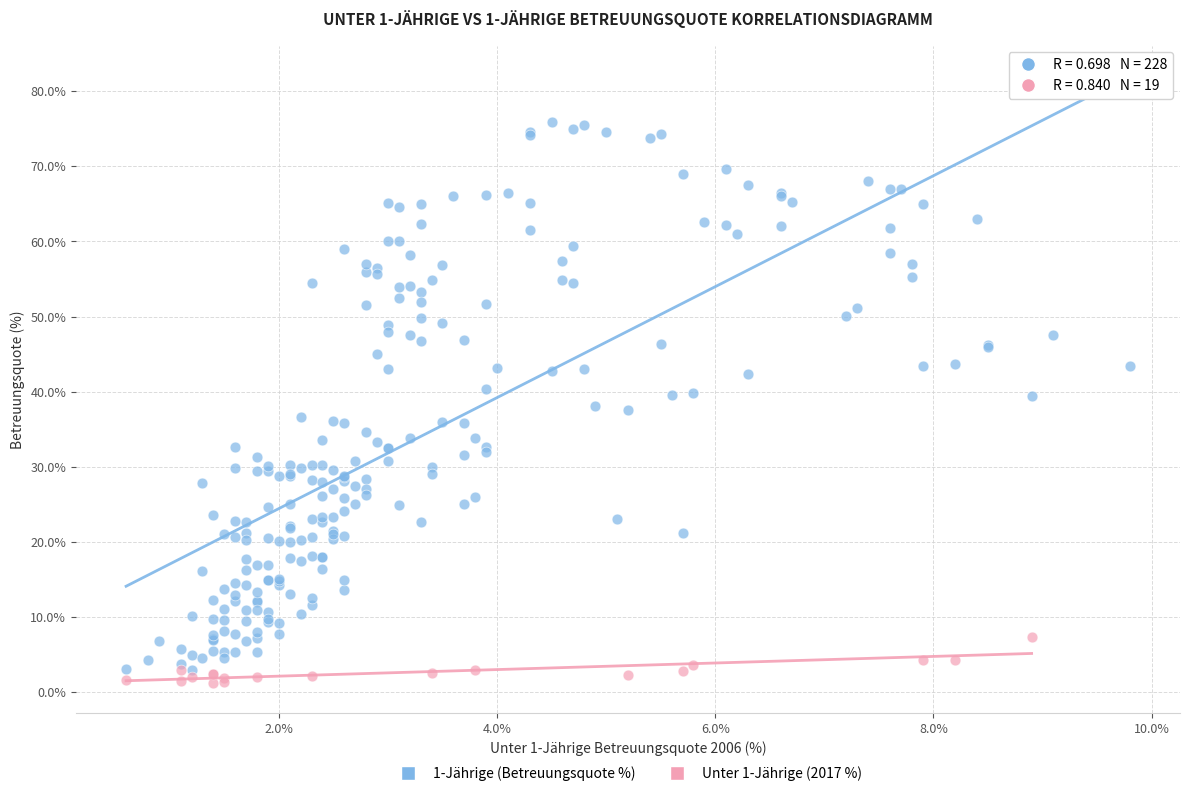

Which series contains the highest Y value?

1-Jährige (Betreuungsquote %)